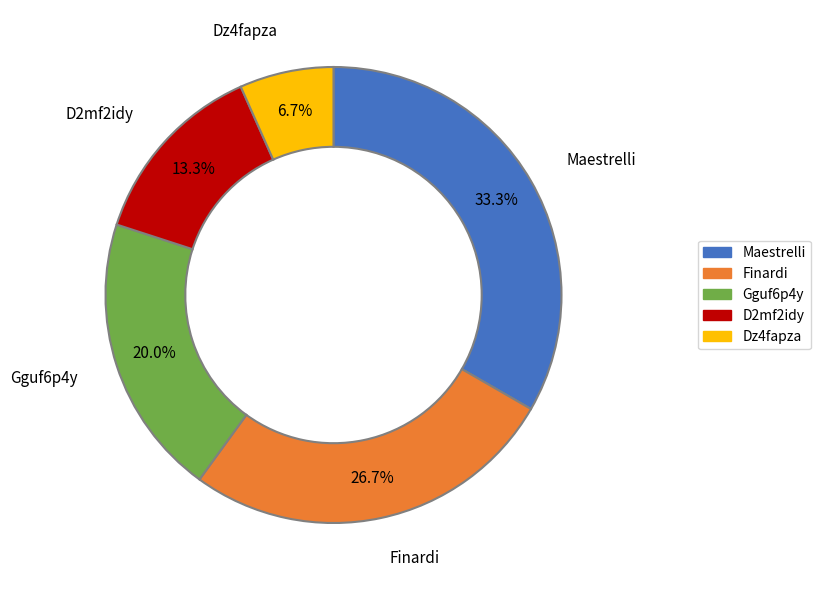

To the nearest percent, what is the difference between the largest and smallest slice percentages?

27%